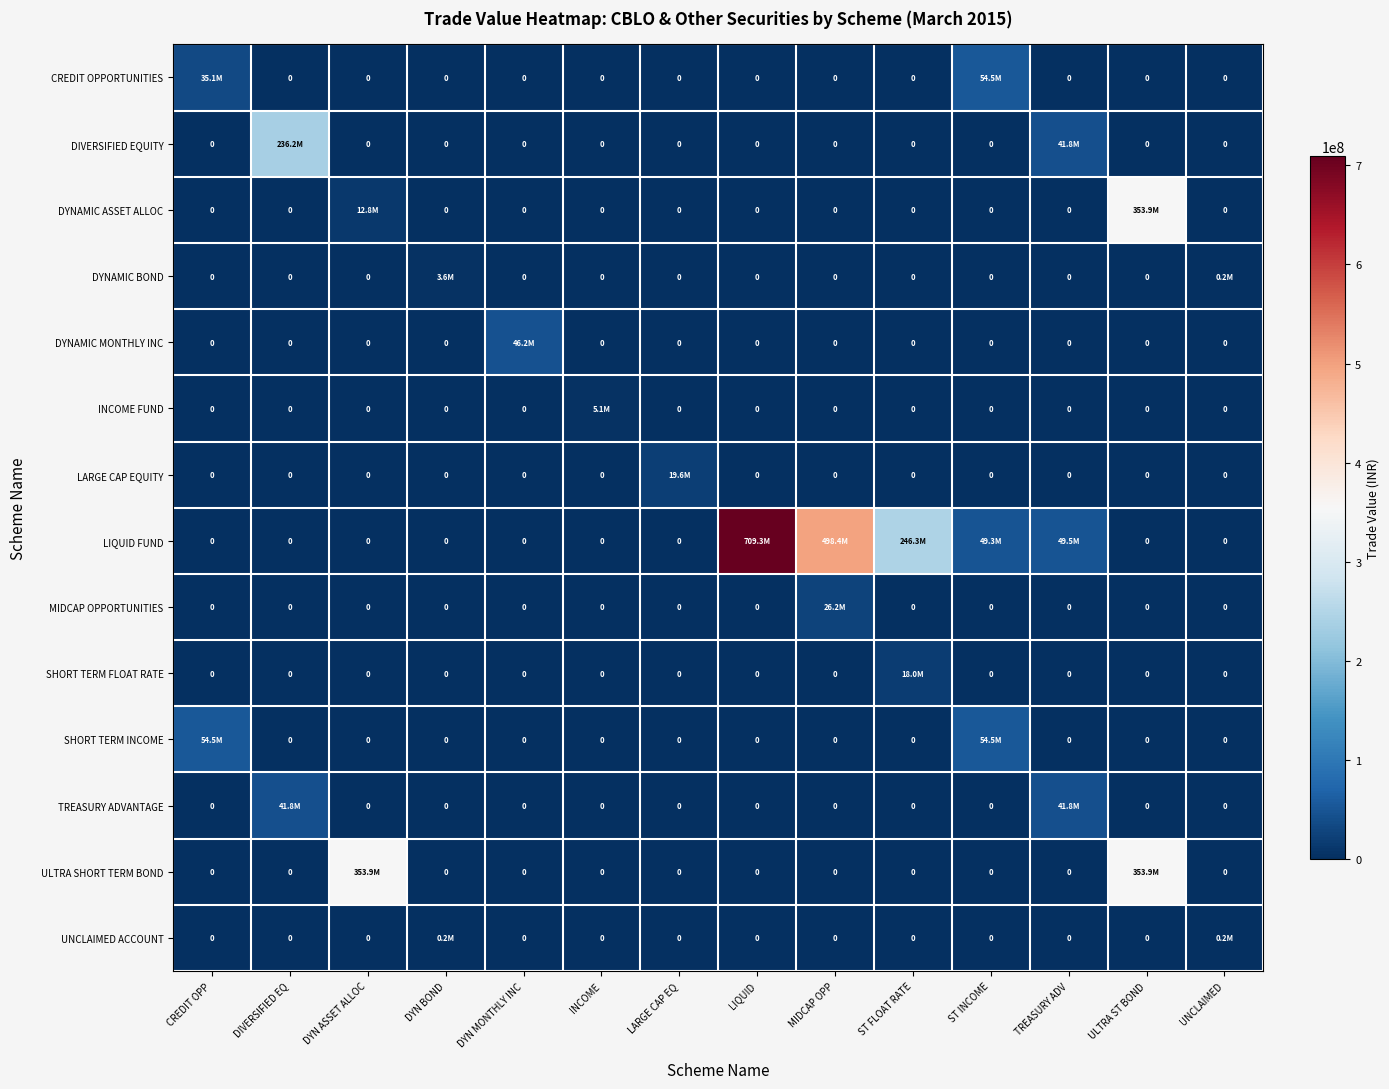

How many values in SHORT TERM FLOAT RATE are above zero?

1